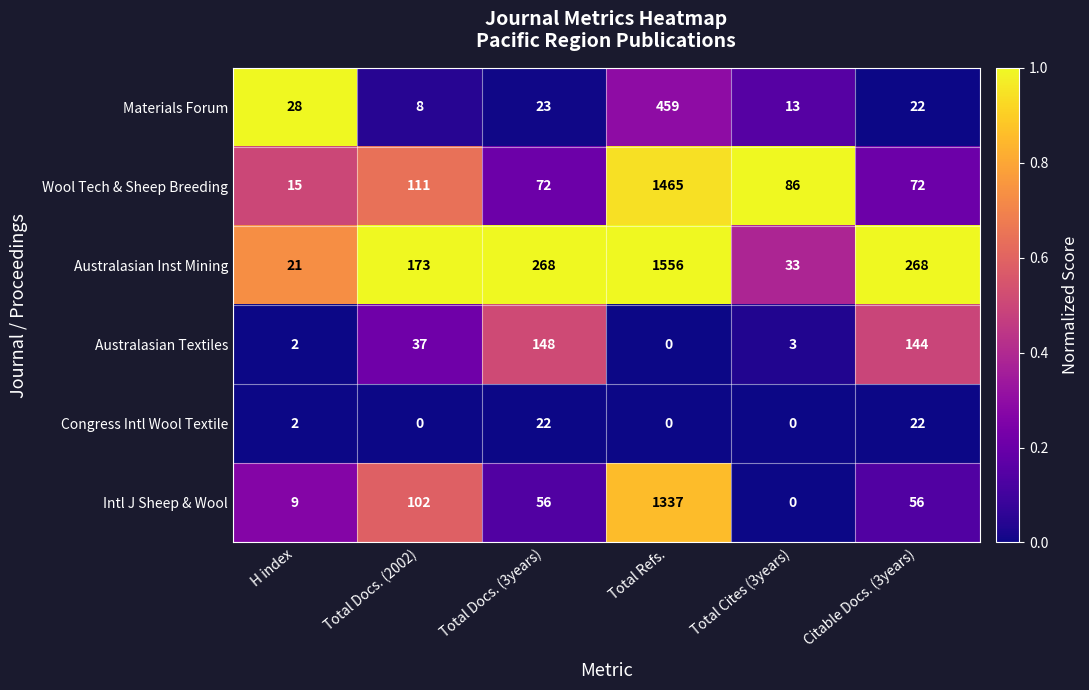

What is the difference between the Australasian Inst Mining values at Total Cites (3years) and Total Refs.?

1523